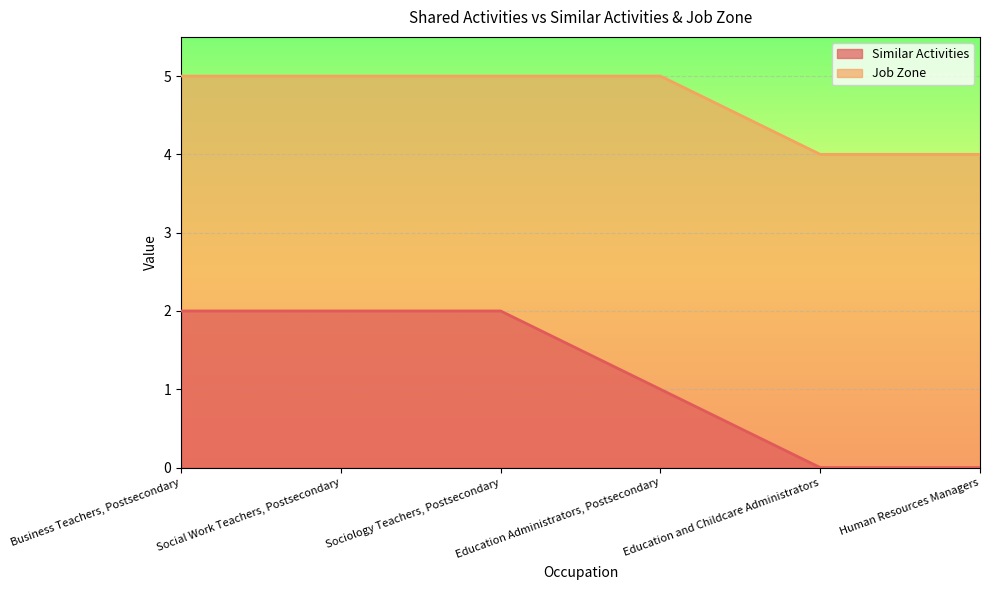

How many lines are shown in the chart?

2